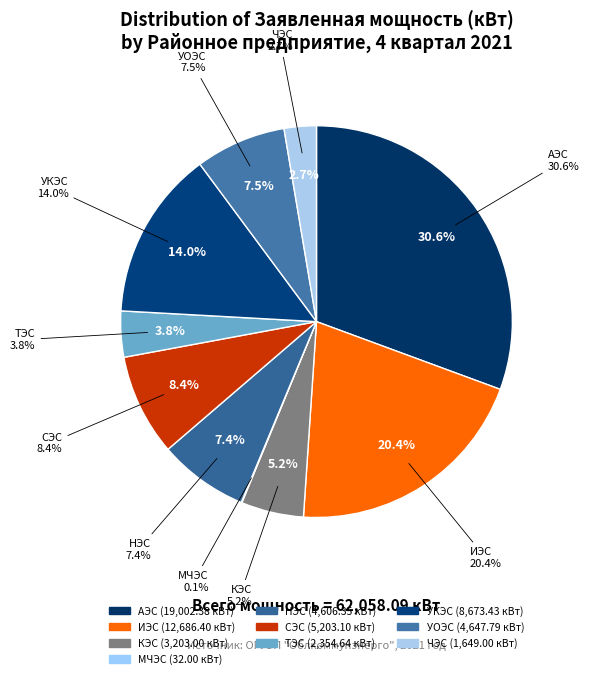

Is the sum of МЧЭС and СЭС greater than half?

No